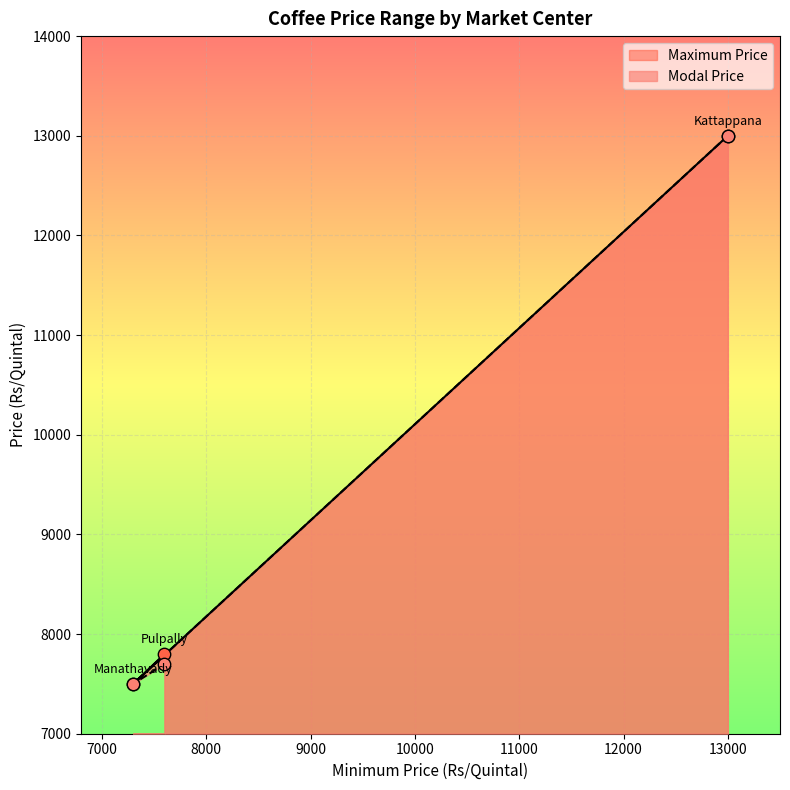

At how many categories does at least one series exceed 12511?

1